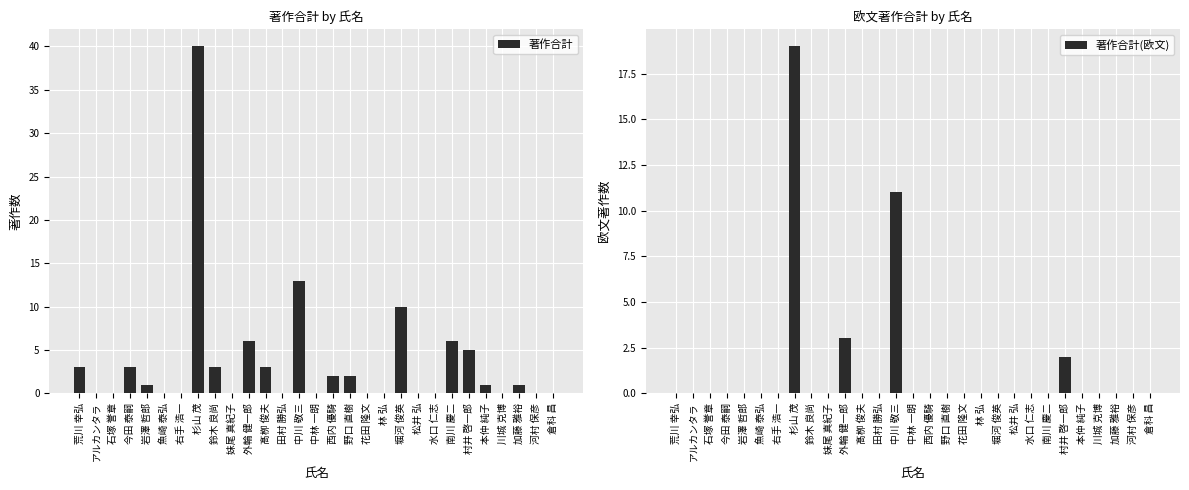

Rank the categories by 著作合計 value from lowest to highest.

アルカンタラ, 石塚 誉章, 魚崎 泰弘, 右手 浩一, 妹尾 真紀子, 田村 勝弘, 中林 一朗, 花田 隆文, 林 弘, 松井 弘, 水口 仁志, 川城 克博, 河村 保彦, 倉科 昌, 岩澤 哲郎, 本仲 純子, 加藤 雅裕, 西内 優騎, 野口 直樹, 荒川 幸弘, 今田 泰嗣, 鈴木 良尚, 髙栁 俊夫, 村井 啓一郎, 外輪 健一郎, 南川 慶二, 堀河 俊英, 中川 敬三, 杉山 茂